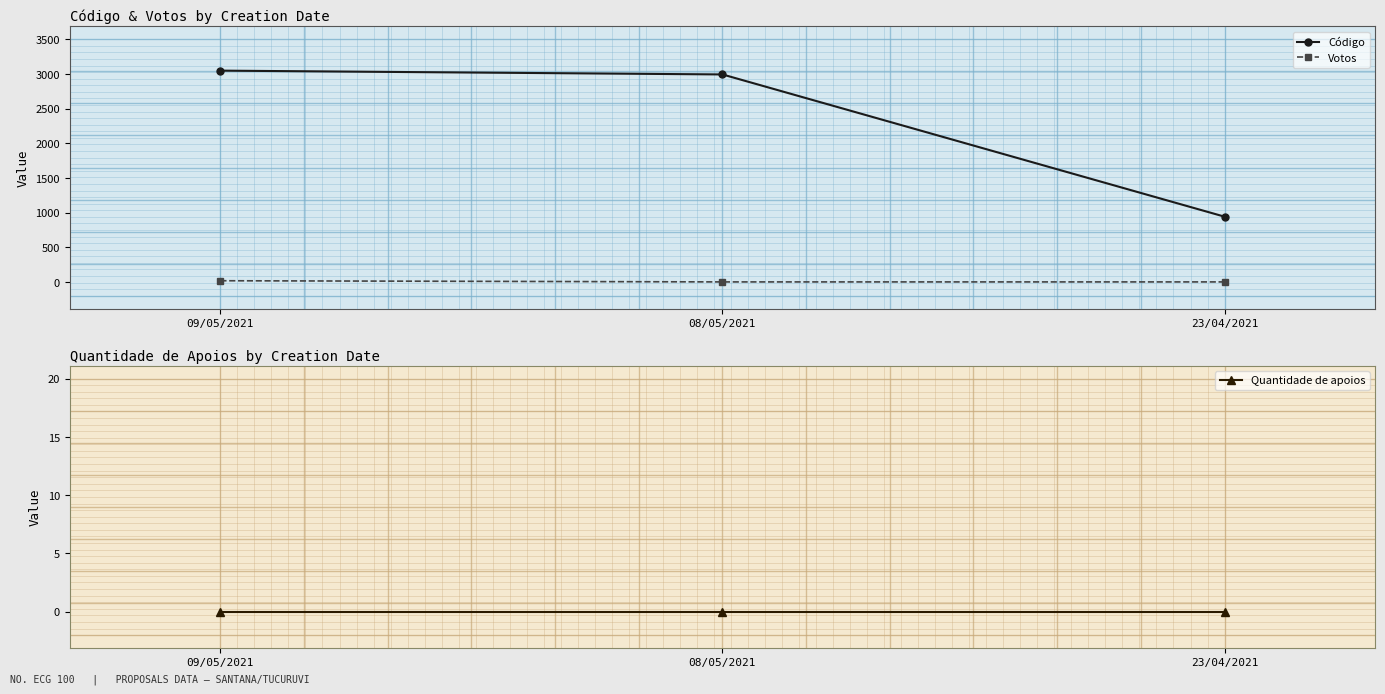

The value of Código at 08/05/2021 is 1447. True or false?

False